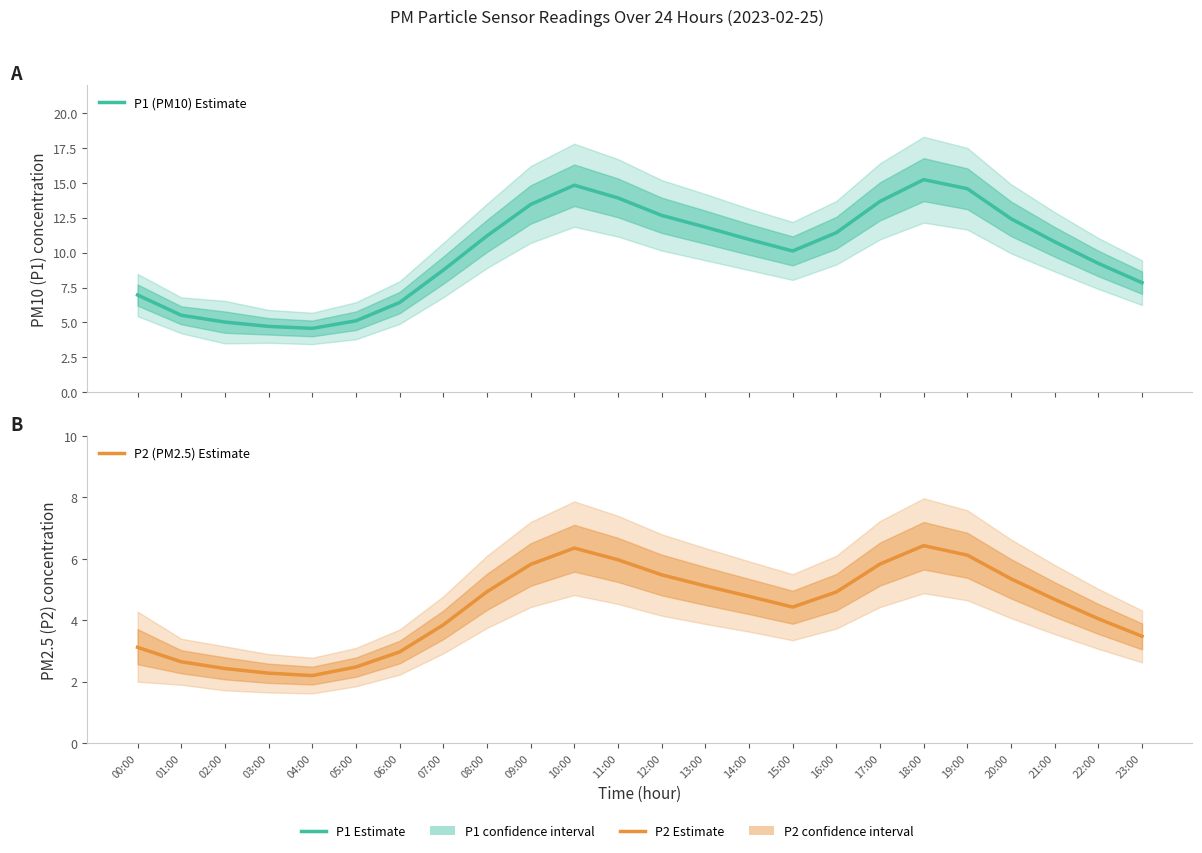

Reading left to right, extract all data points from this chart.

P1 (PM10) Estimate: 00:00=7.0	01:00=5.5	02:00=5.0	03:00=4.7	04:00=4.6	05:00=5.1	06:00=6.4	07:00=8.8	08:00=11.2	09:00=13.4	10:00=14.8	11:00=13.9	12:00=12.7	13:00=11.8	14:00=10.9	15:00=10.1	16:00=11.4	17:00=13.7	18:00=15.2	19:00=14.6	20:00=12.4	21:00=10.8	22:00=9.2	23:00=7.8
P2 (PM2.5) Estimate: 00:00=3.1	01:00=2.6	02:00=2.4	03:00=2.3	04:00=2.2	05:00=2.5	06:00=3.0	07:00=3.9	08:00=4.9	09:00=5.8	10:00=6.3	11:00=6.0	12:00=5.5	13:00=5.1	14:00=4.8	15:00=4.4	16:00=4.9	17:00=5.8	18:00=6.4	19:00=6.1	20:00=5.3	21:00=4.7	22:00=4.0	23:00=3.5